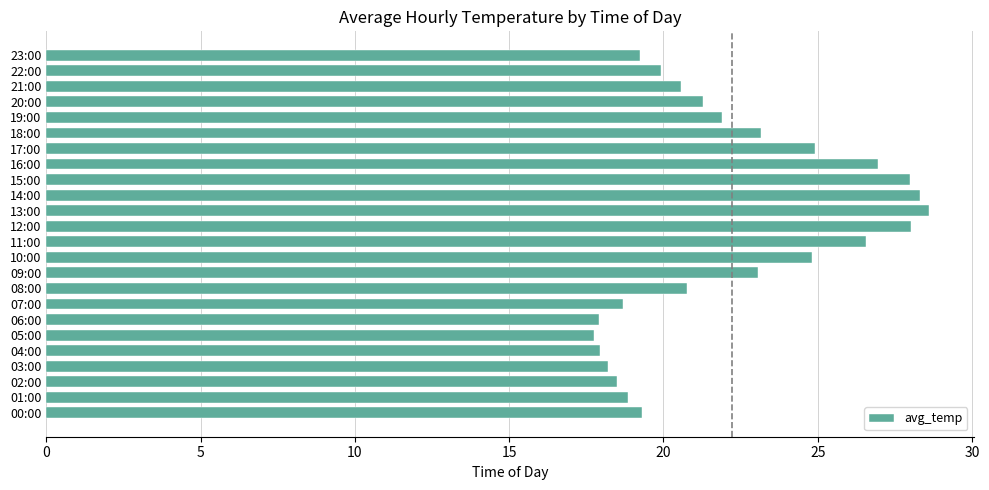

How many distinct data groups are displayed?

1